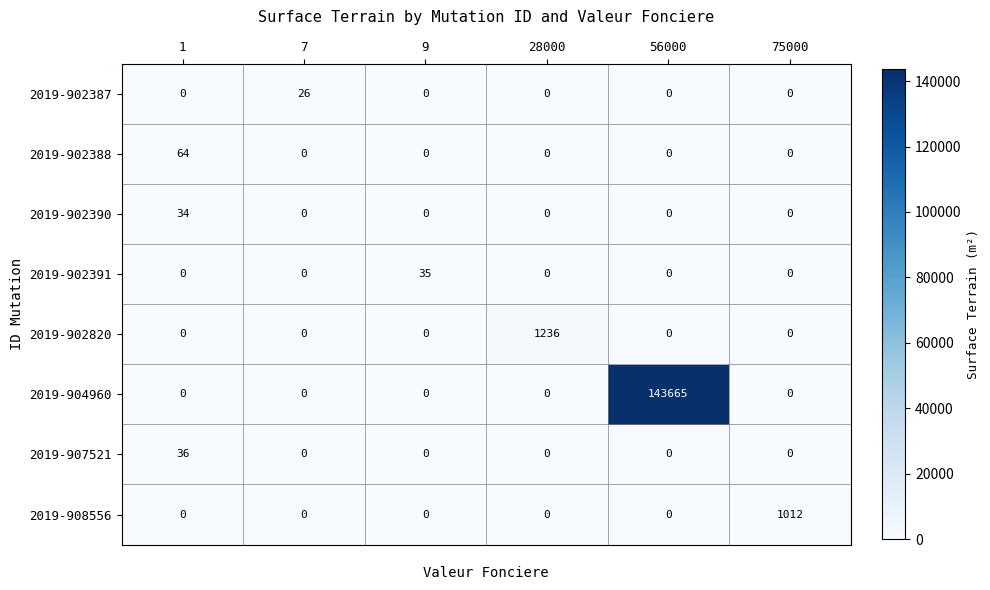

At which category does the chart reach its peak across all series?

56000